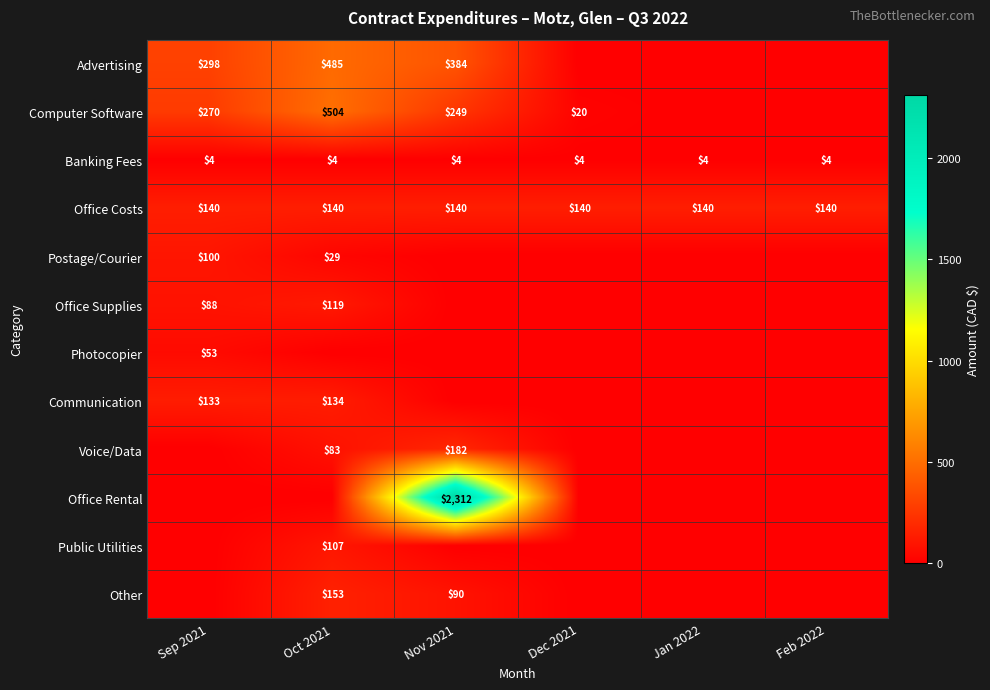

How many categories are shown in the chart?

6